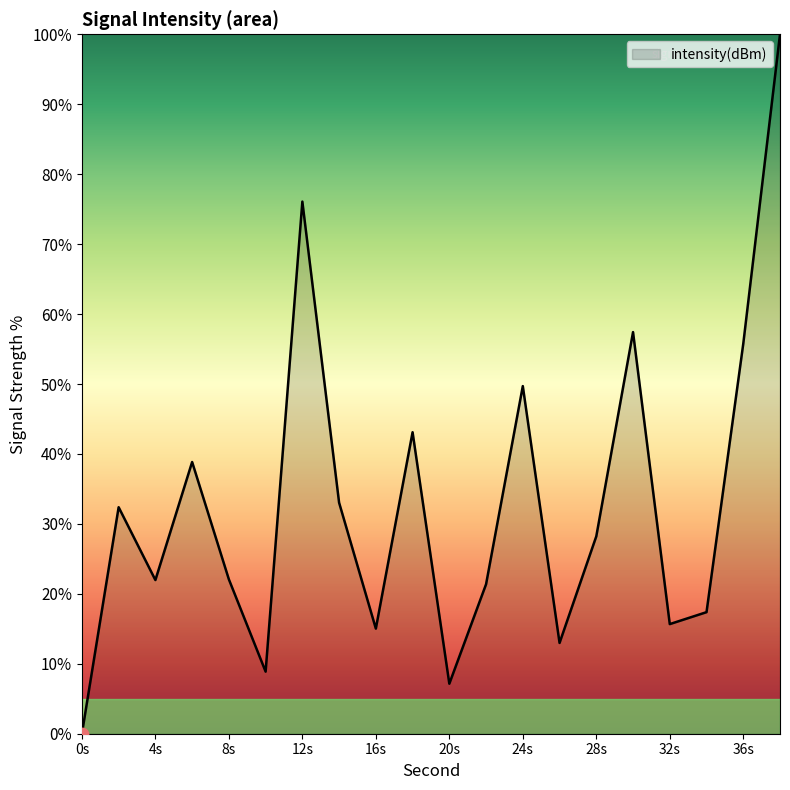

What is the difference between the maximum and minimum values?

100.0